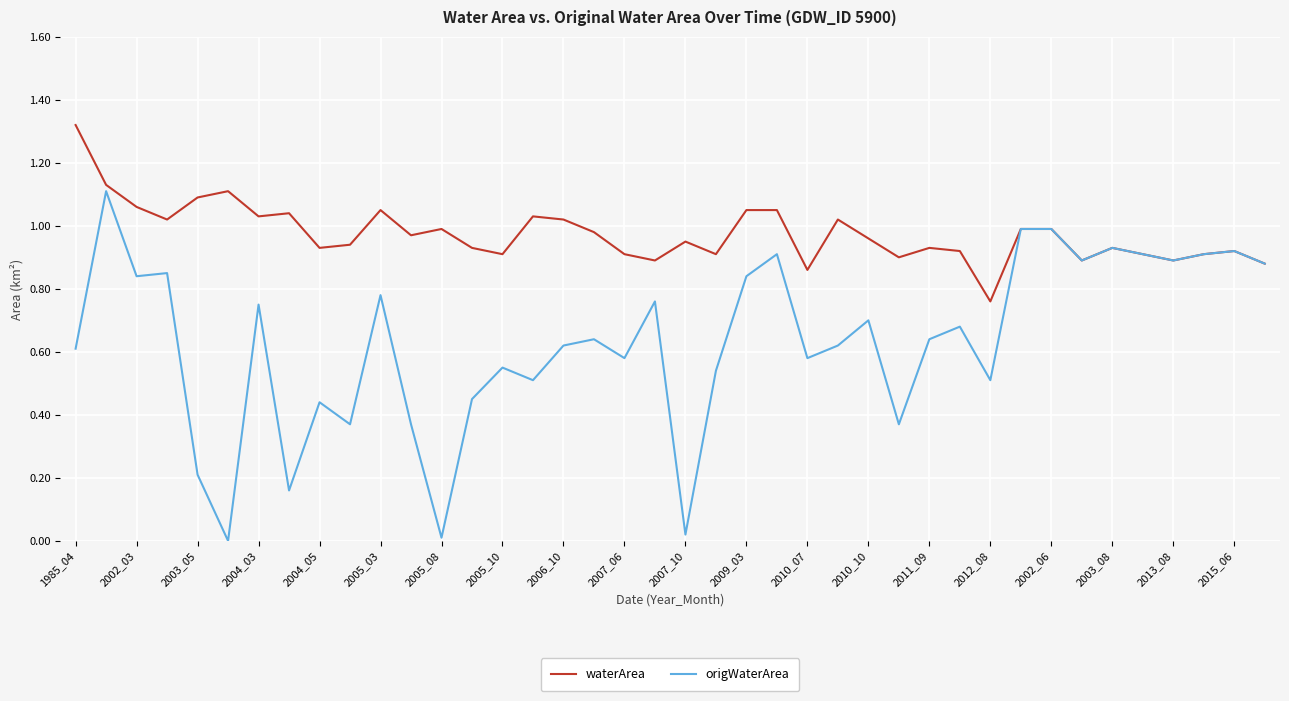

Which series has the largest range (max minus min)?

origWaterArea